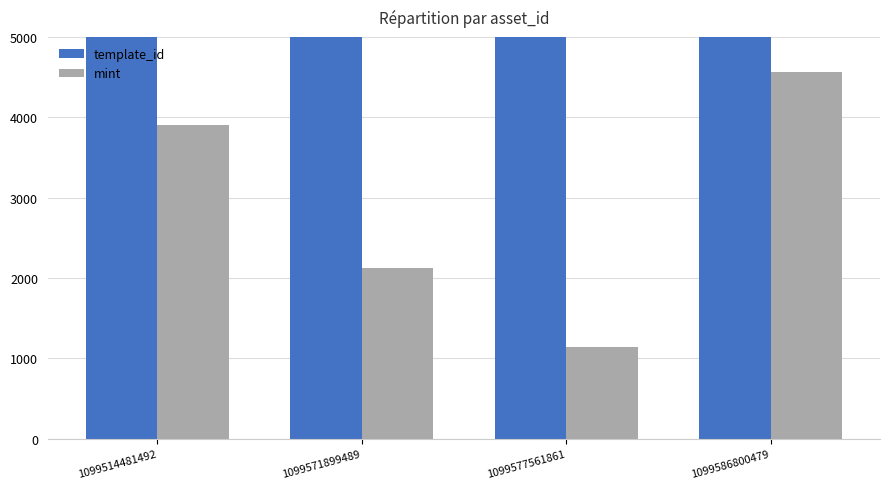

How many data points in template_id are above 349951?

1